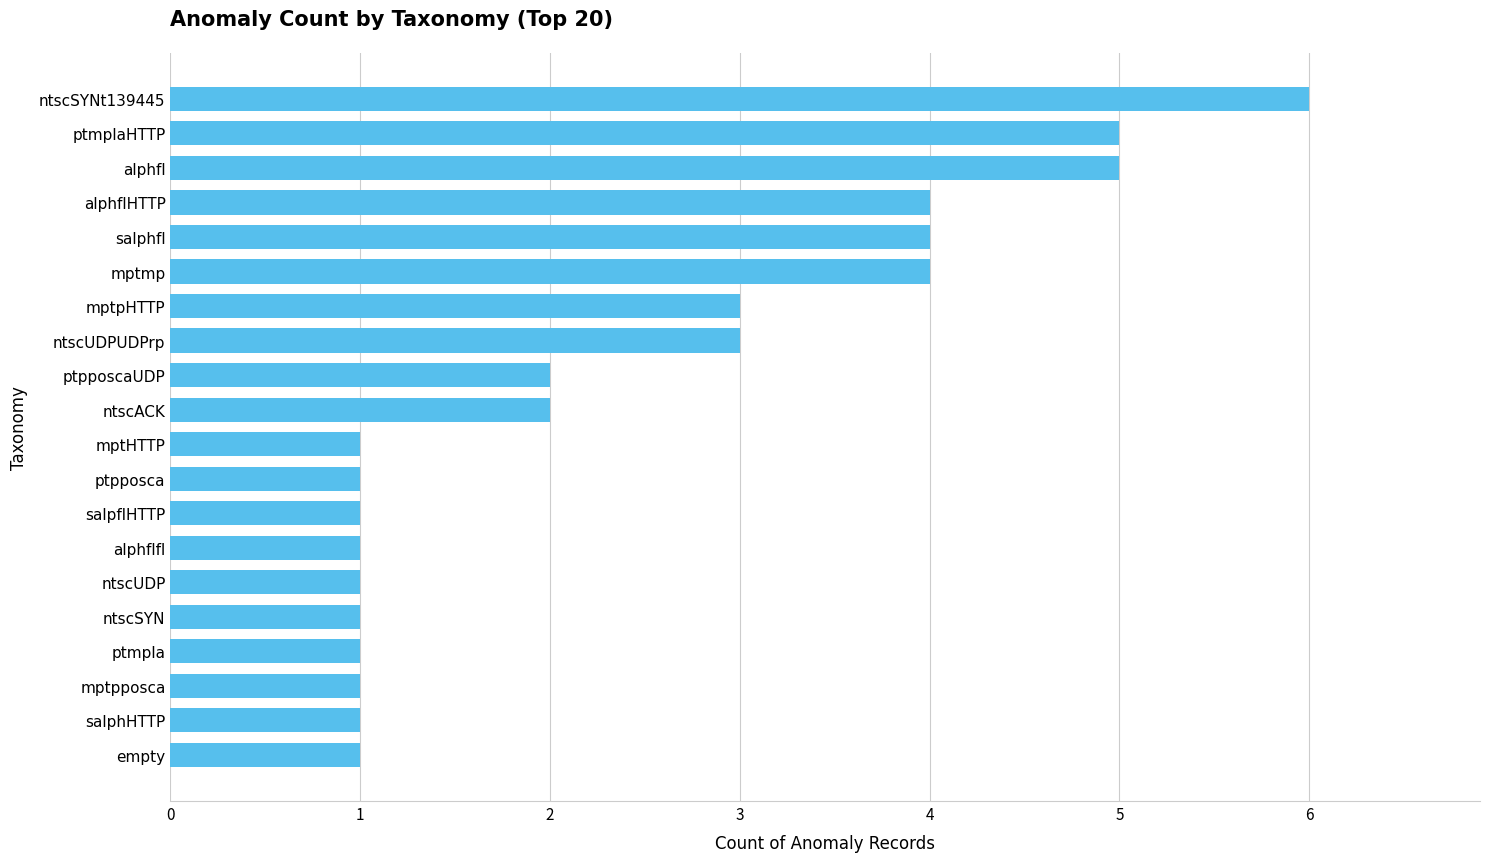

Reading bottom to top, what are all the values shown in this chart?

1	1	1	1	1	1	1	1	1	1	2	2	3	3	4	4	4	5	5	6